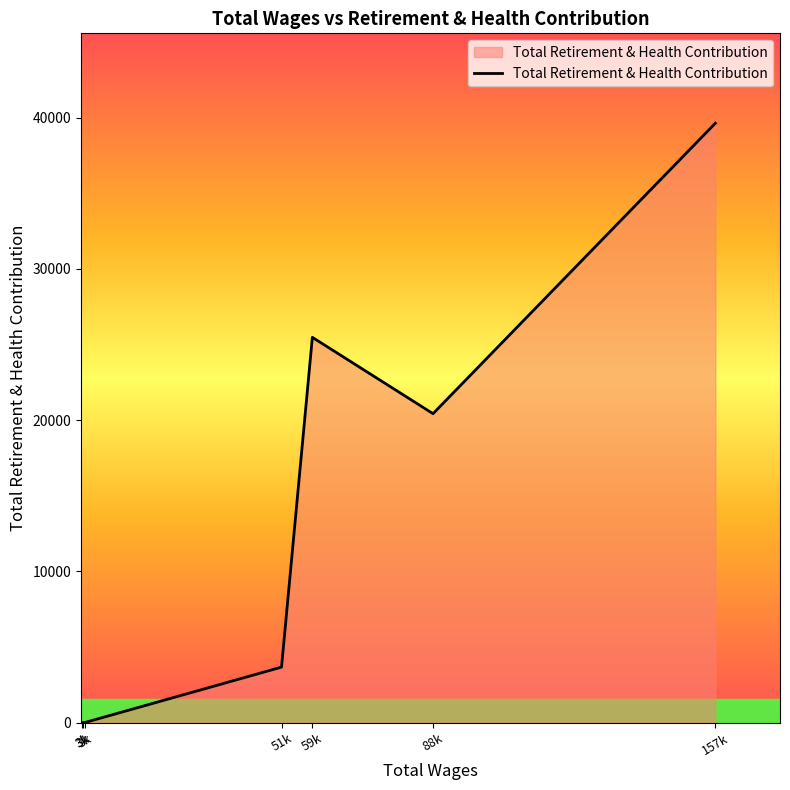

How many categories are shown in the chart?

7